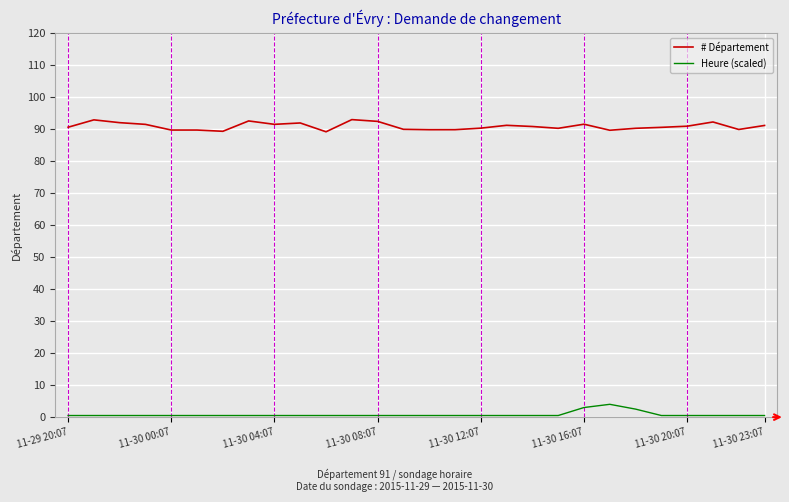

True or false: # Département and Heure (scaled) intersect in this chart.

False